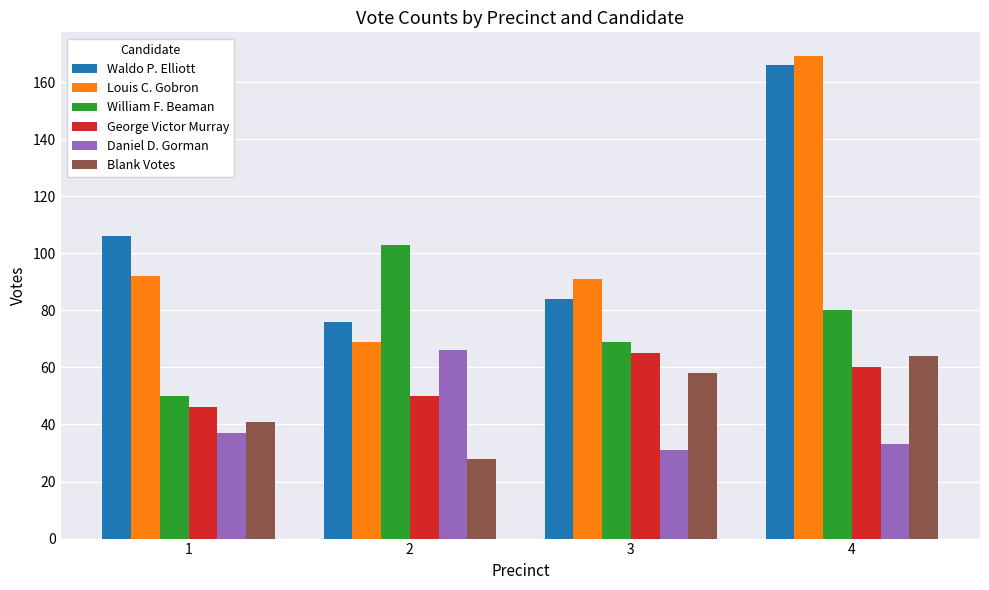

Is the value of Louis C. Gobron at 1 greater than the value of William F. Beaman at 4?

Yes